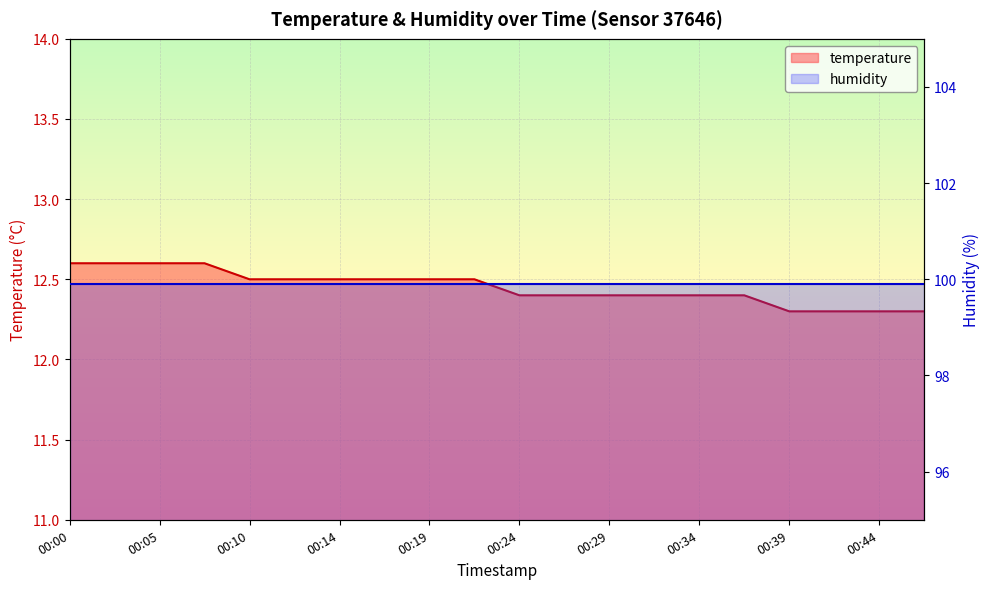

Reading left to right, what are all the values shown in this chart?

00:00=12.6	00:02=12.6	00:05=12.6	00:07=12.6	00:10=12.5	00:12=12.5	00:14=12.5	00:17=12.5	00:19=12.5	00:22=12.5	00:24=12.4	00:27=12.4	00:29=12.4	00:31=12.4	00:34=12.4	00:36=12.4	00:39=12.3	00:41=12.3	00:44=12.3	00:46=12.3